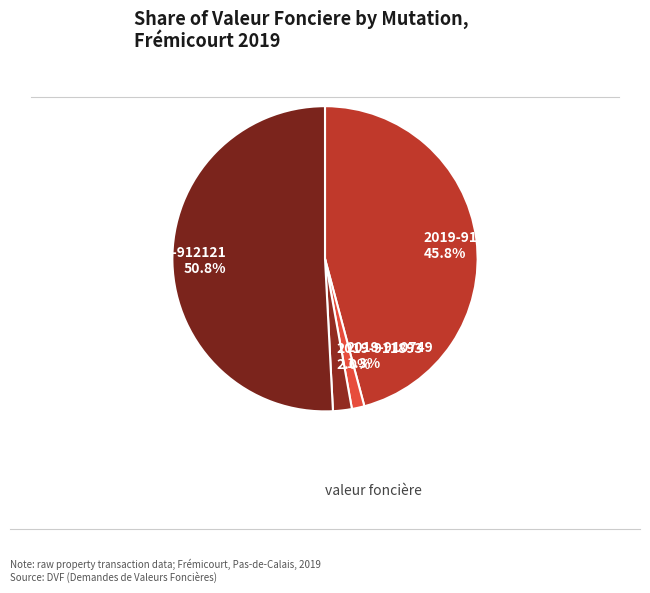

Is there a majority slice in this chart?

Yes